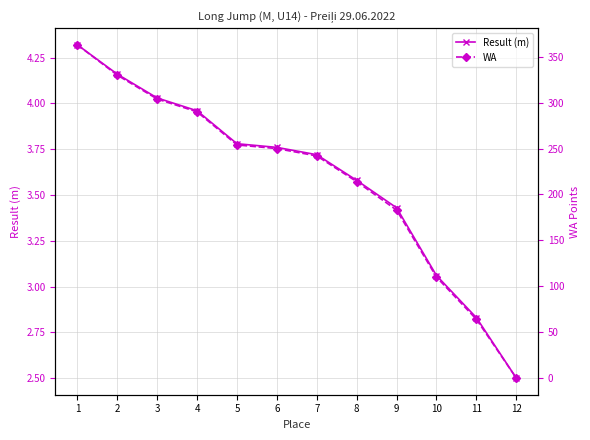

What is the maximum value shown in the chart?

363.0